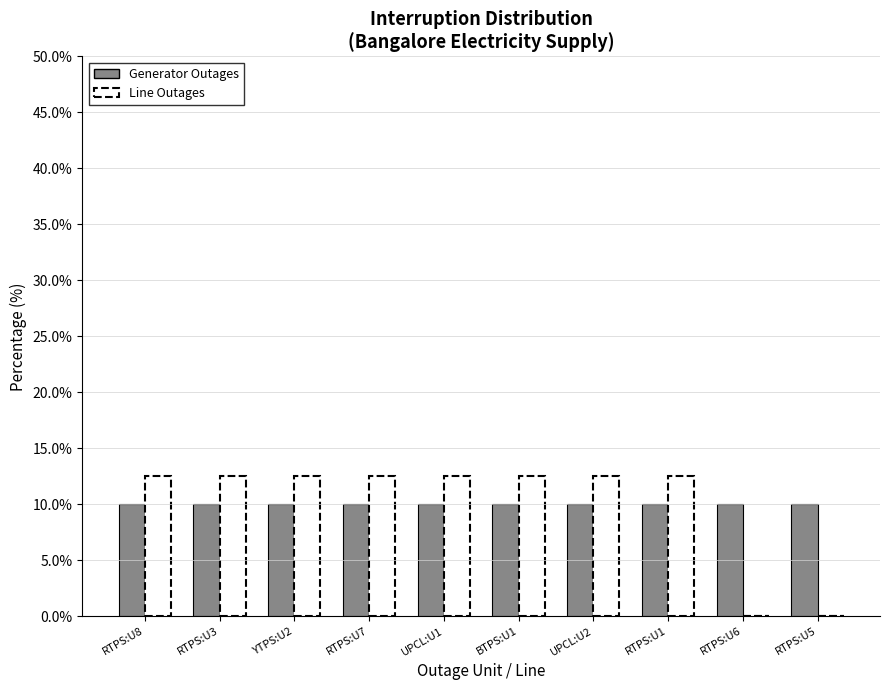

Reading left to right, what are all the values shown in this chart?

Generator Outages: RTPS:U8=10.0	RTPS:U3=10.0	YTPS:U2=10.0	RTPS:U7=10.0	UPCL:U1=10.0	BTPS:U1=10.0	UPCL:U2=10.0	RTPS:U1=10.0	RTPS:U6=10.0	RTPS:U5=10.0
Line Outages: RTPS:U8=12.5	RTPS:U3=12.5	YTPS:U2=12.5	RTPS:U7=12.5	UPCL:U1=12.5	BTPS:U1=12.5	UPCL:U2=12.5	RTPS:U1=12.5	RTPS:U6=0.0	RTPS:U5=0.0